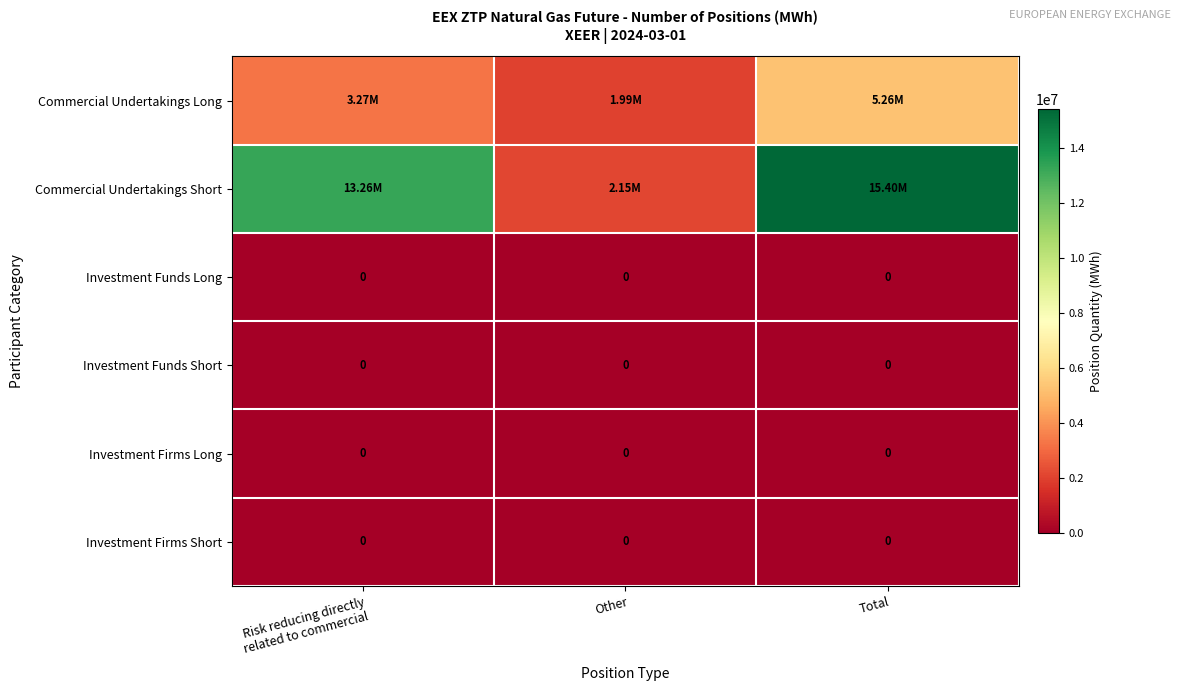

The Investment Firms Long series shows 0 at Other. True or false?

True